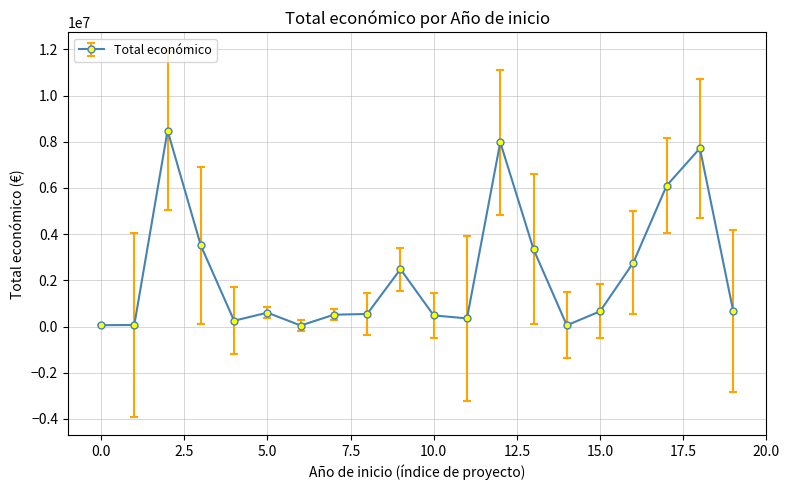

What is the sum of all values?

46670024